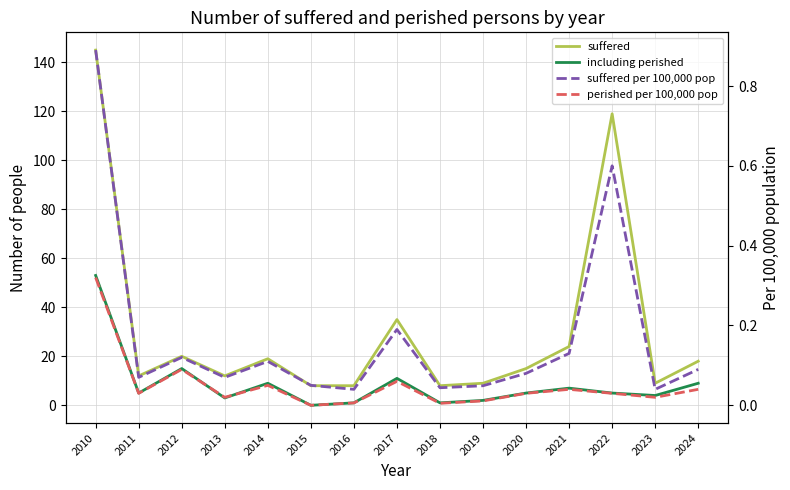

Reading left to right, transcribe all the data shown in this chart.

suffered: 2010=145.0	2011=12.0	2012=20.0	2013=12.0	2014=19.0	2015=8.0	2016=8.0	2017=35.0	2018=8.0	2019=9.0	2020=15.0	2021=24.0	2022=119.0	2023=9.0	2024=18.0
including perished: 2010=53.0	2011=5.0	2012=15.0	2013=3.0	2014=9.0	2015=0.0	2016=1.0	2017=11.0	2018=1.0	2019=2.0	2020=5.0	2021=7.0	2022=5.0	2023=4.0	2024=9.0
suffered per 100,000 pop: 2010=0.9	2011=0.1	2012=0.1	2013=0.1	2014=0.1	2015=0.1	2016=0.0	2017=0.2	2018=0.0	2019=0.0	2020=0.1	2021=0.1	2022=0.6	2023=0.0	2024=0.1
perished per 100,000 pop: 2010=0.3	2011=0.0	2012=0.1	2013=0.0	2014=0.1	2015=0.0	2016=0.0	2017=0.1	2018=0.0	2019=0.0	2020=0.0	2021=0.0	2022=0.0	2023=0.0	2024=0.0